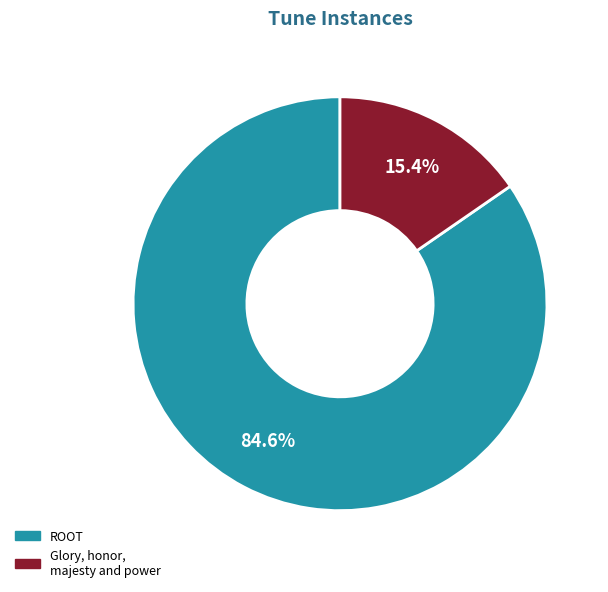

Does any single category account for the majority?

Yes